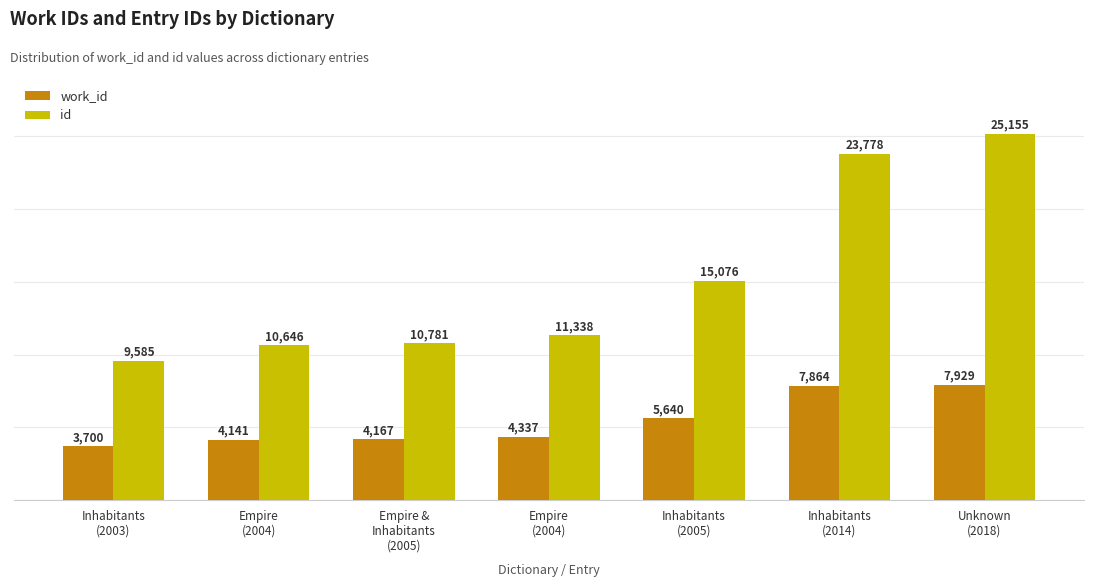

Reading left to right, list all the values displayed in this chart.

work_id: Inhabitants
(2003)=3700	Empire
(2004)=4141	Empire &
Inhabitants
(2005)=4167	Empire
(2004)=4337	Inhabitants
(2005)=5640	Inhabitants
(2014)=7864	Unknown
(2018)=7929
id: Inhabitants
(2003)=9585	Empire
(2004)=10646	Empire &
Inhabitants
(2005)=10781	Empire
(2004)=11338	Inhabitants
(2005)=15076	Inhabitants
(2014)=23778	Unknown
(2018)=25155